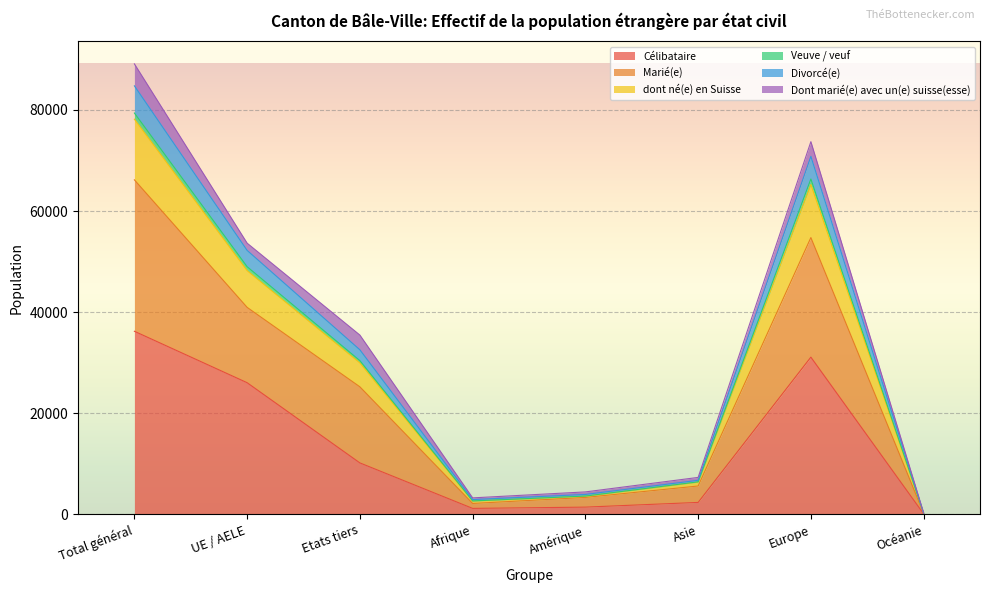

Is it true that Célibataire equals 31096 at Europe?

True